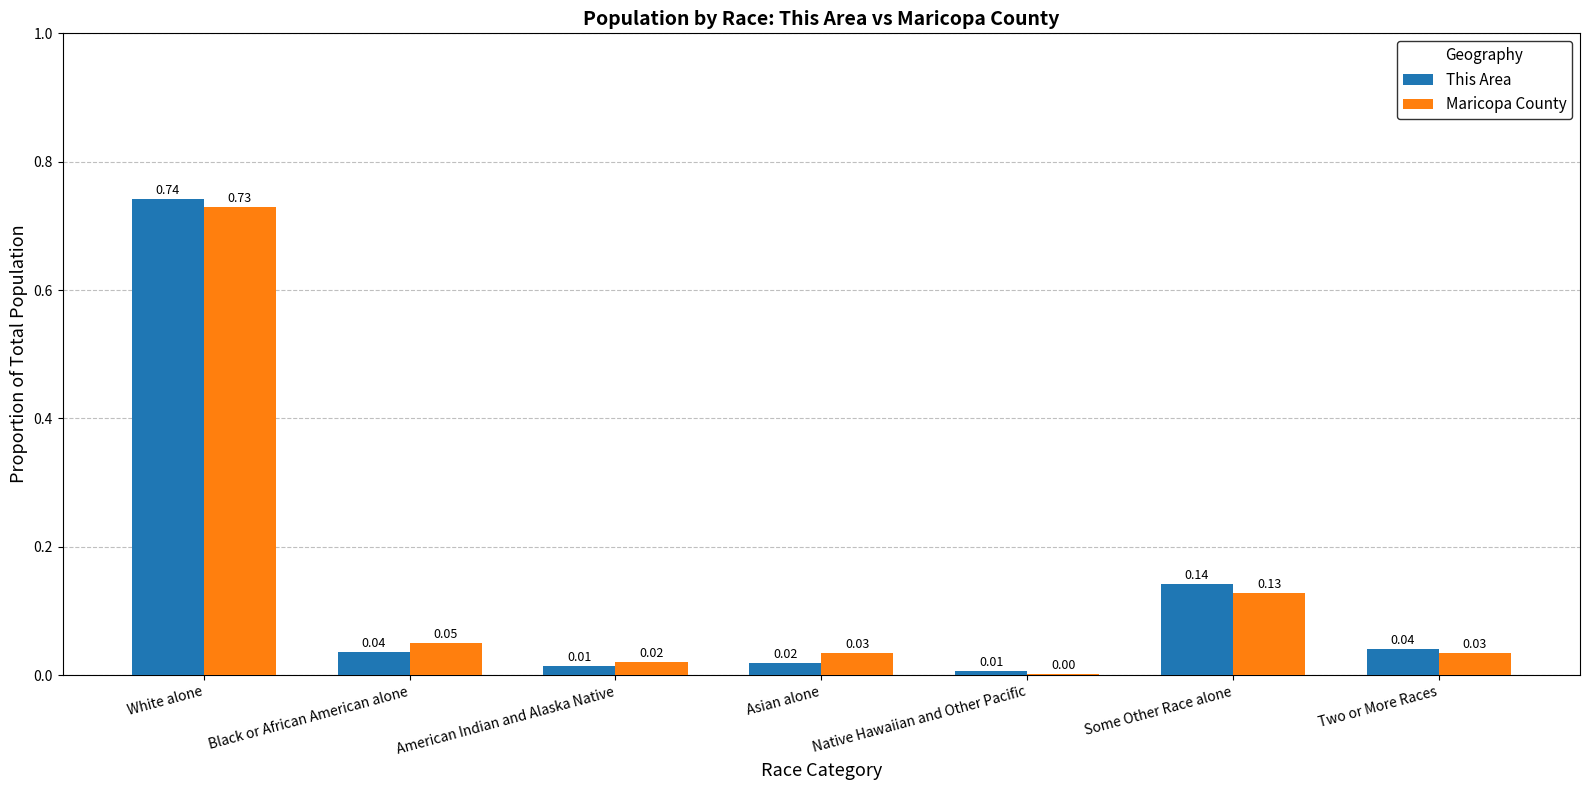

Where is Maricopa County nearest to the value 0?

Native Hawaiian and Other Pacific